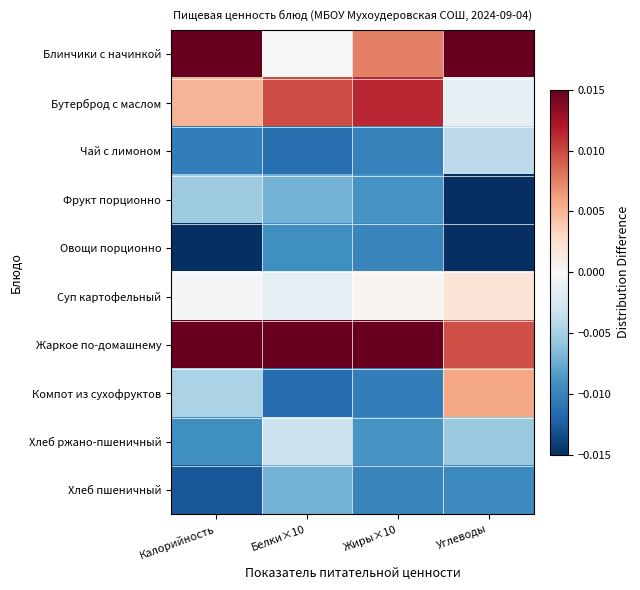

Which series has the largest range (max minus min)?

Блинчики с начинкой